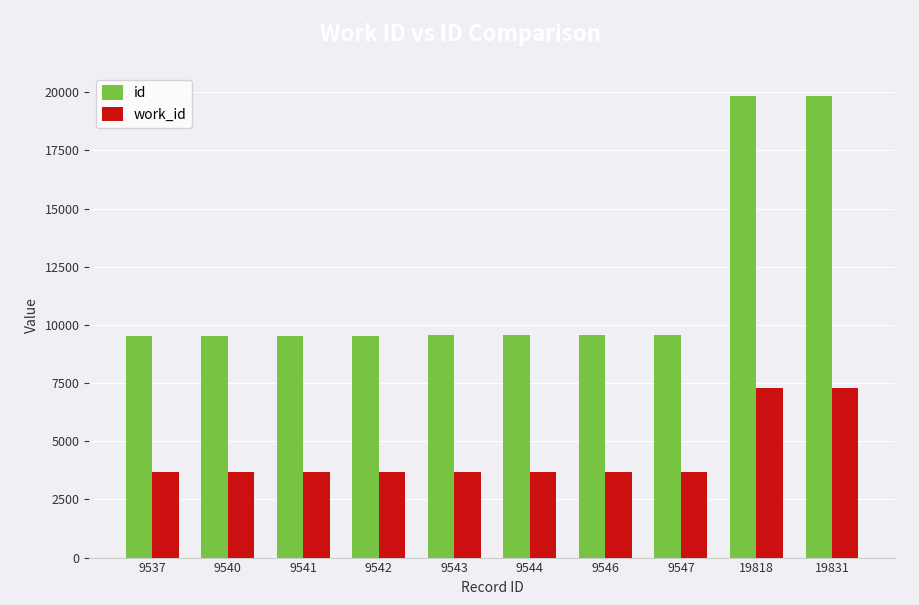

Where is work_id nearest to the value 5476?

9547